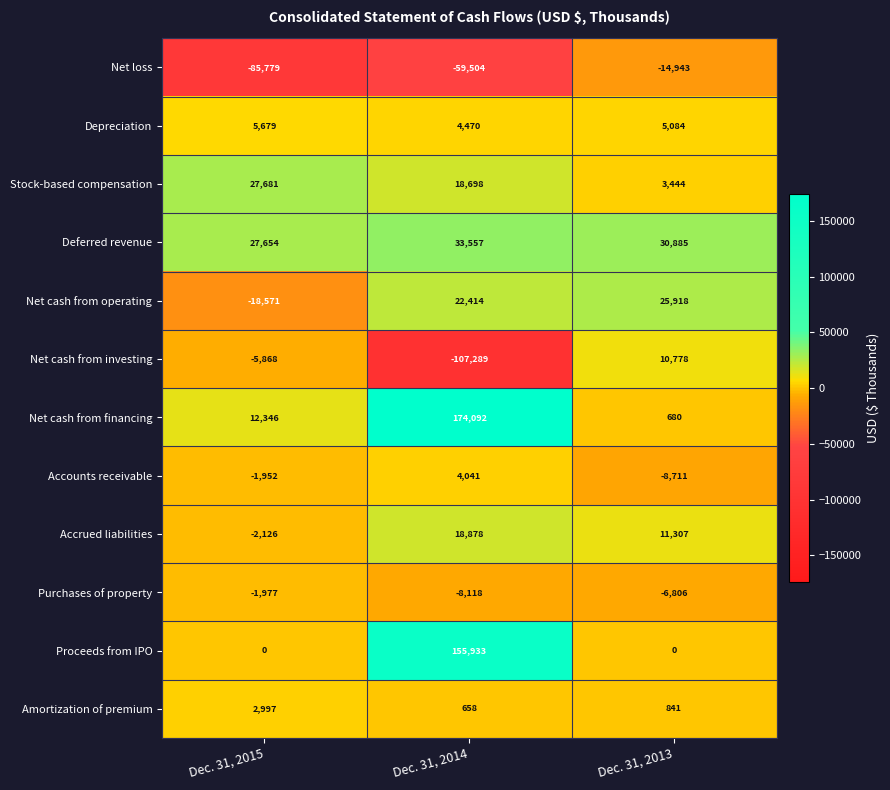

What is the total value across all series at Dec. 31, 2014?

257830